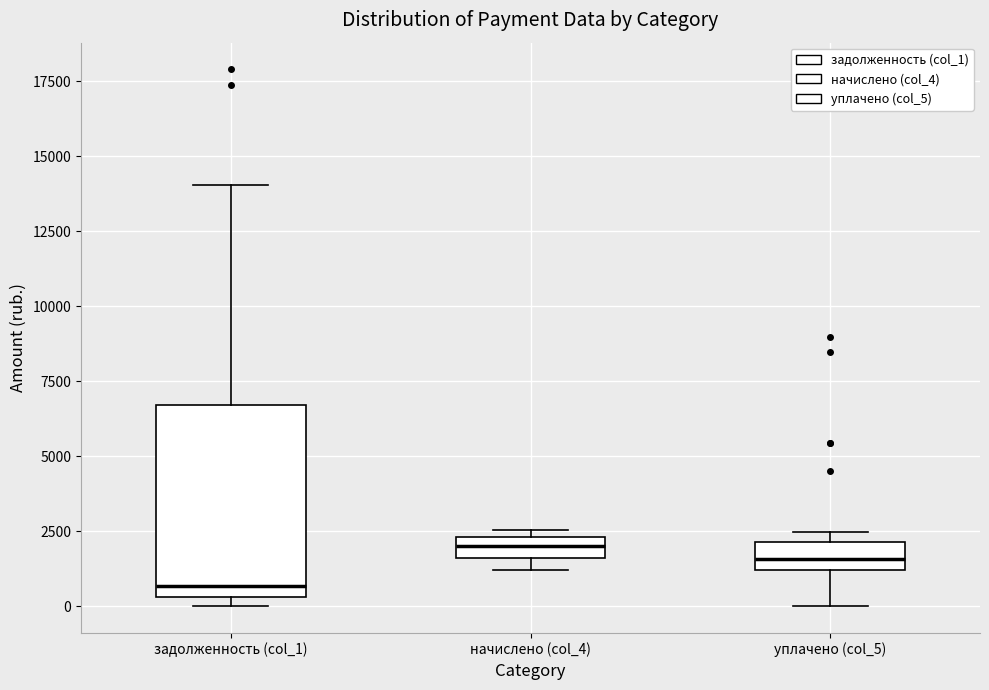

Which box's median line is the lowest?

задолженность (col_1)